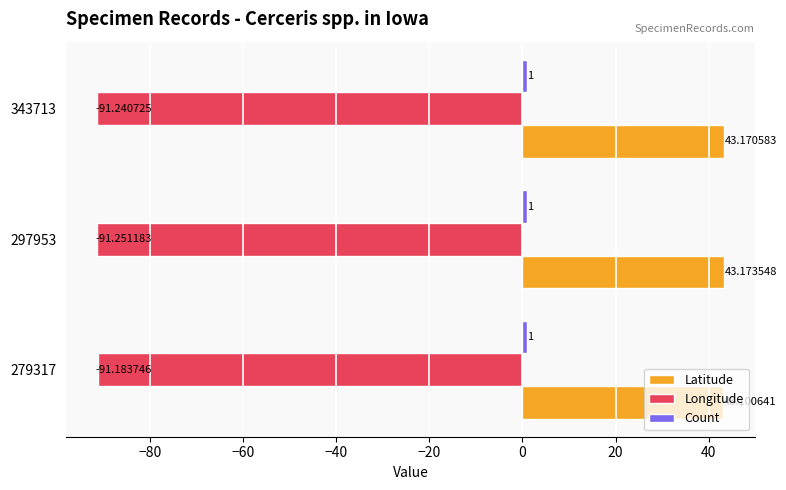

At which category is the sum across all series the highest?

343713